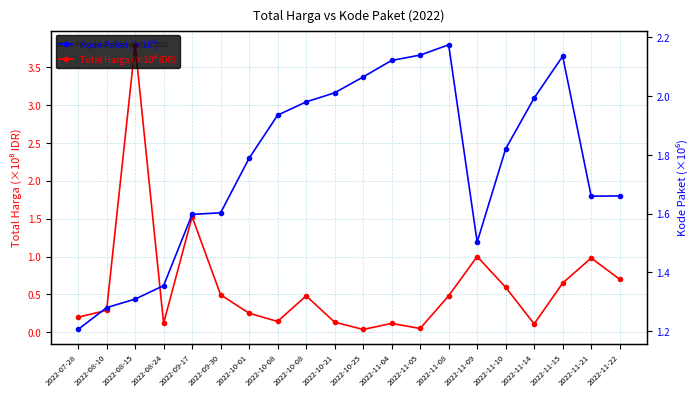

True or false: Kode Paket (×10⁶) has more than 0 interior local peaks.

True